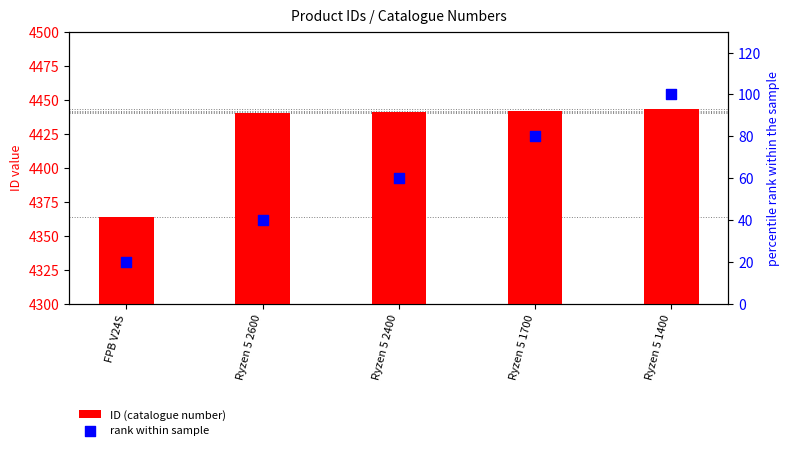

Which series contains the lowest Y value?

rank within sample